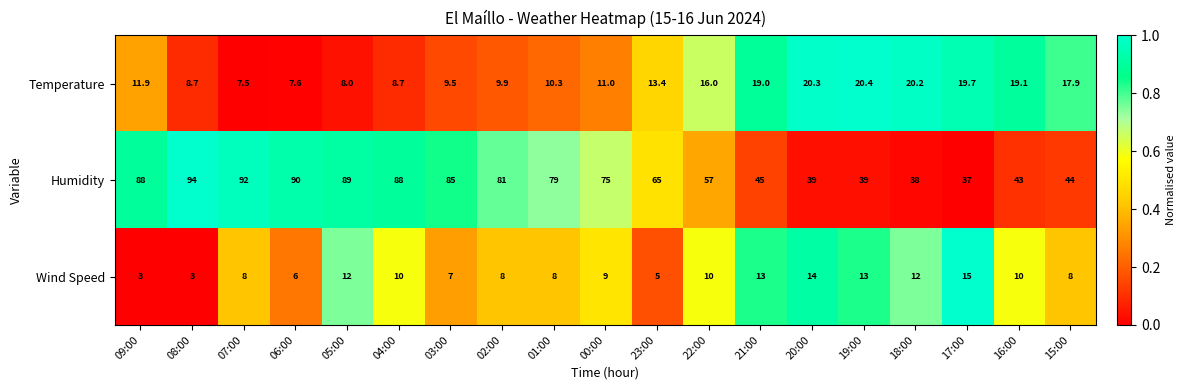

What is the difference between the maximum and minimum values in the Wind Speed series?

12.0